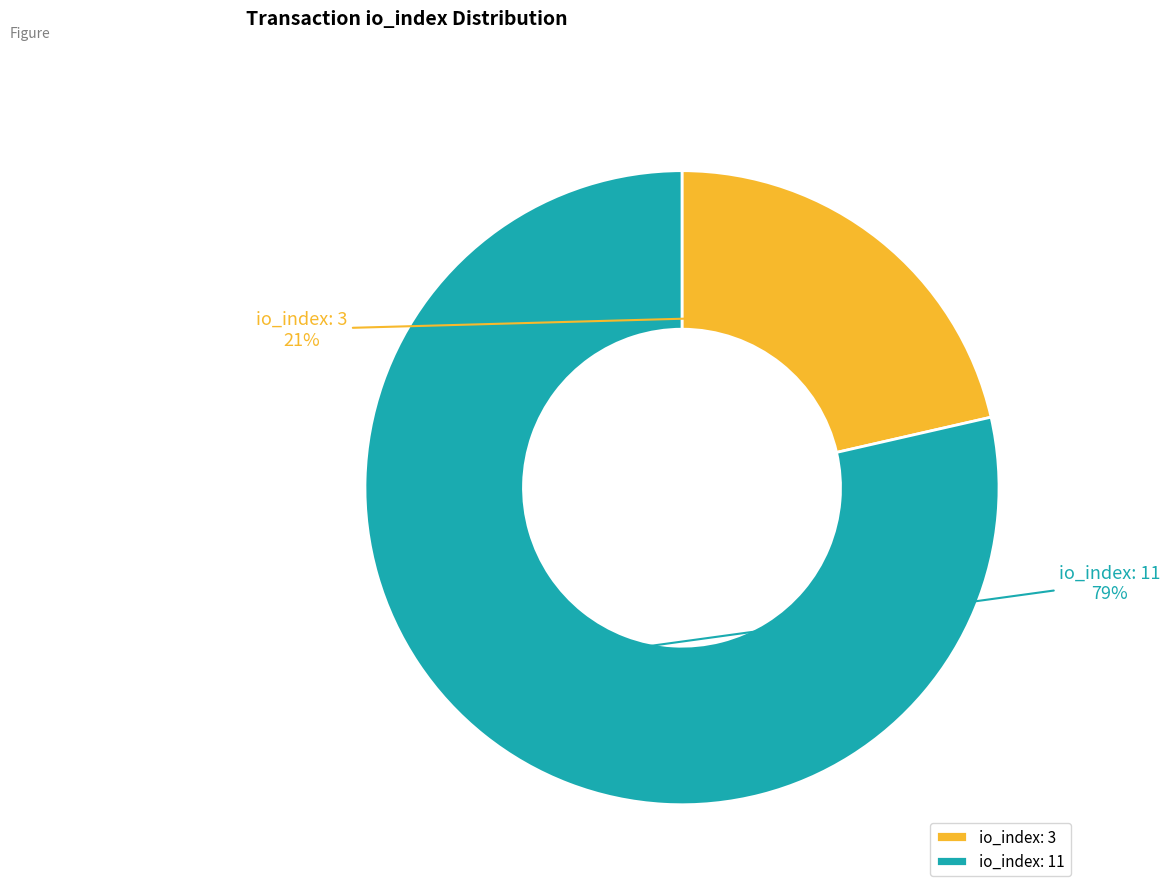

Is the sum of io_index: 3 and io_index: 11 greater than half?

Yes